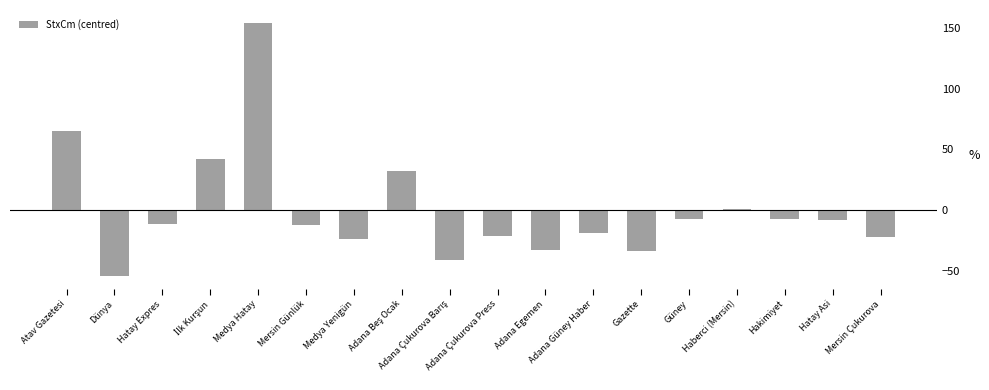

What value does the data have at Mersin Günlük?

-12.5